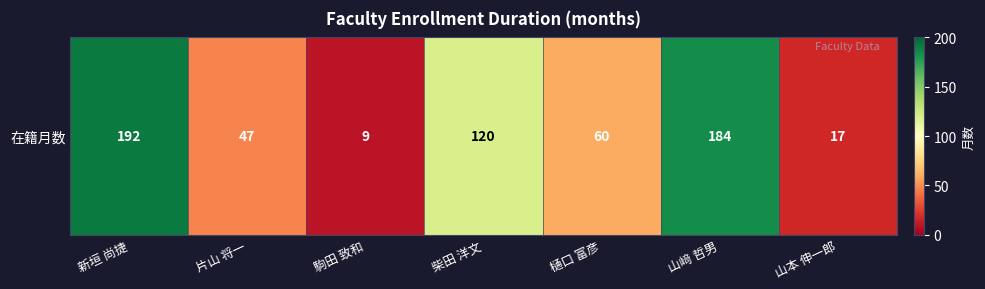

Count the number of values greater than 60.

3